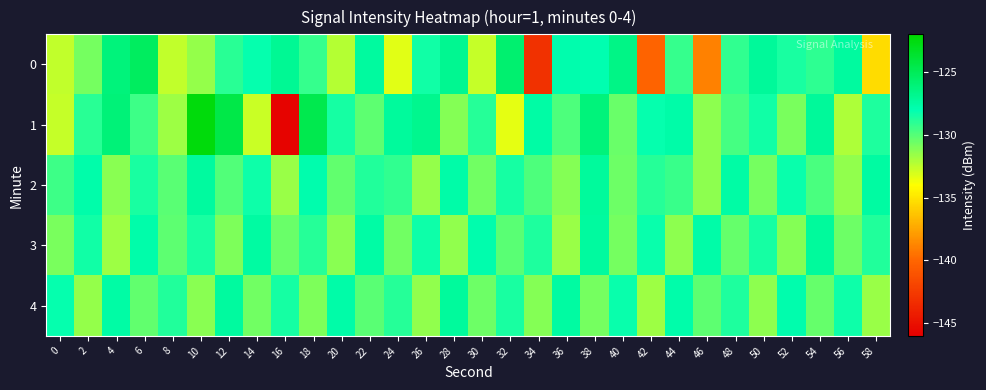

At which category is the sum across all series the highest?

38